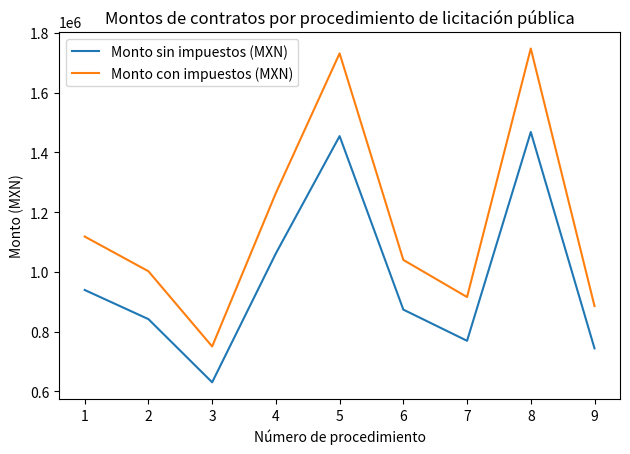

How many lines are shown in the chart?

2